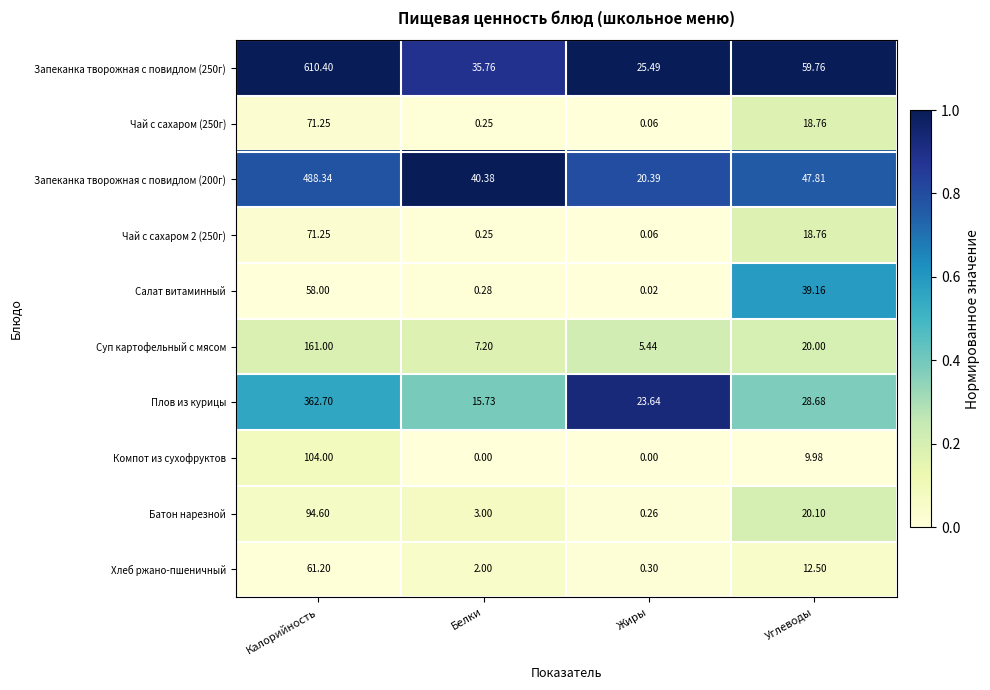

At which label is Суп картофельный с мясом closest to 83?

Углеводы